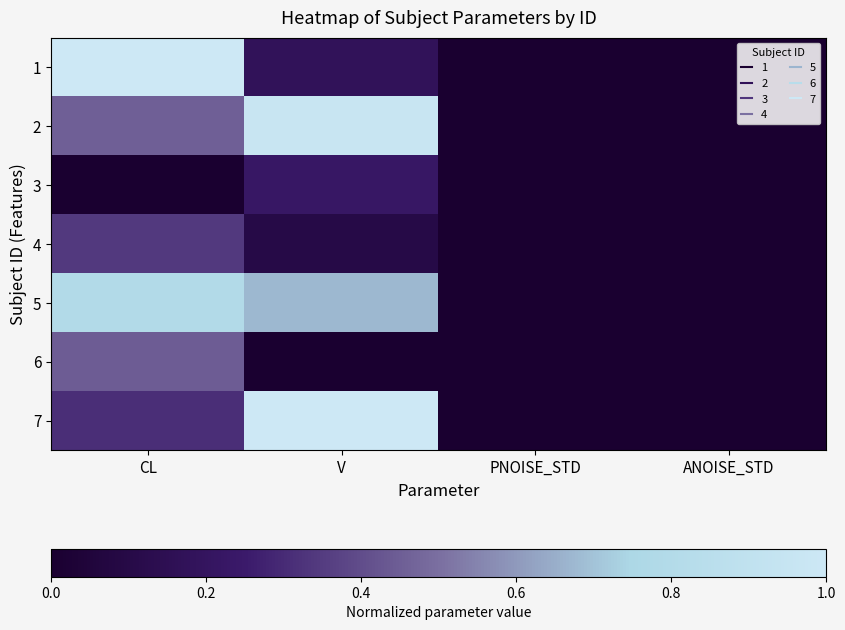

How many distinct data groups are displayed?

7